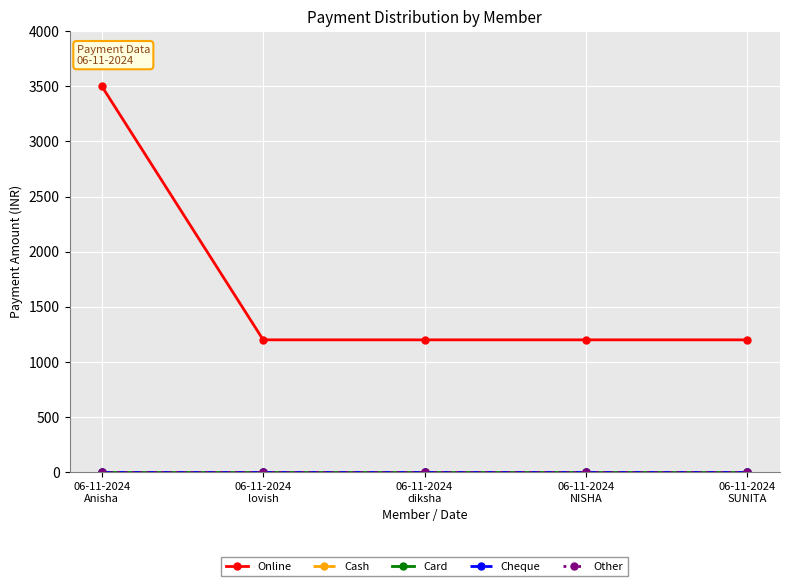

Does the chart display data point markers on the line(s)?

Yes